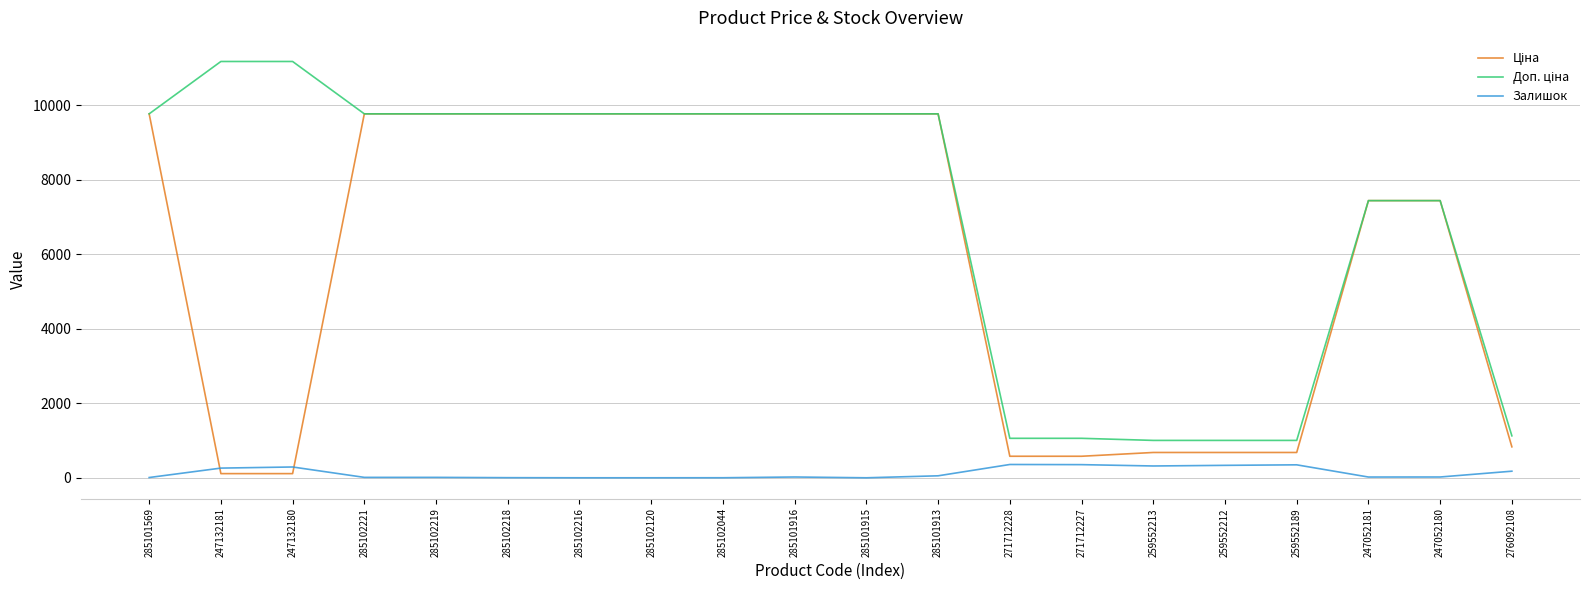

Count the number of categories in the chart.

20